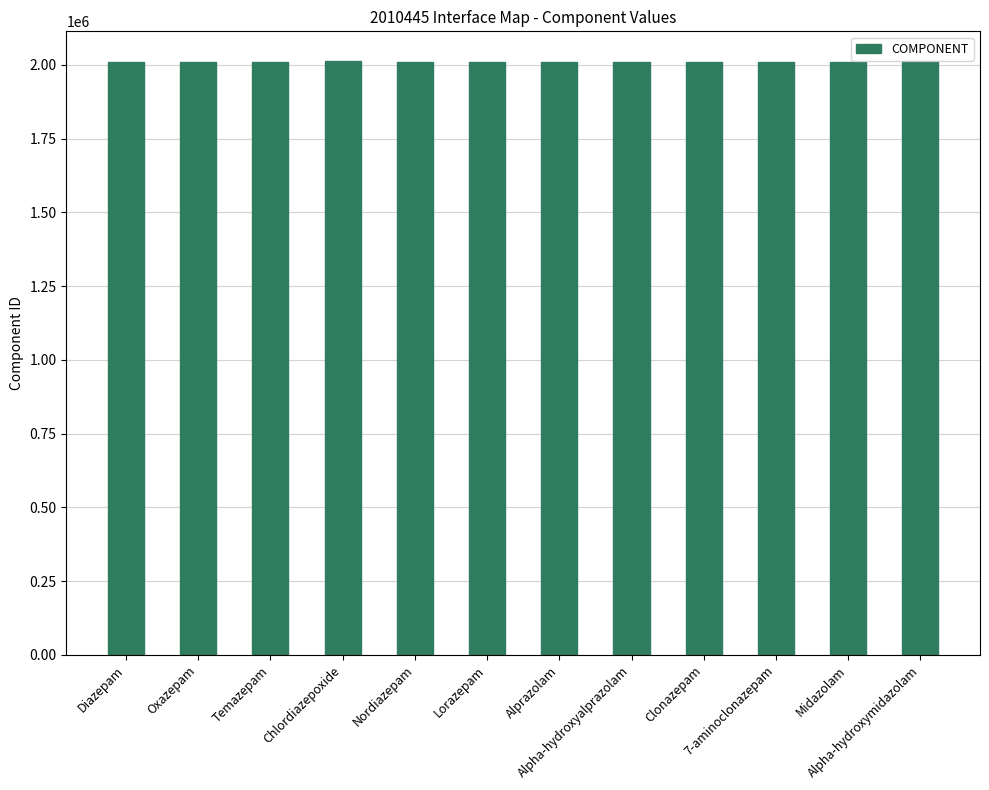

What is the sum of all values?

24129871